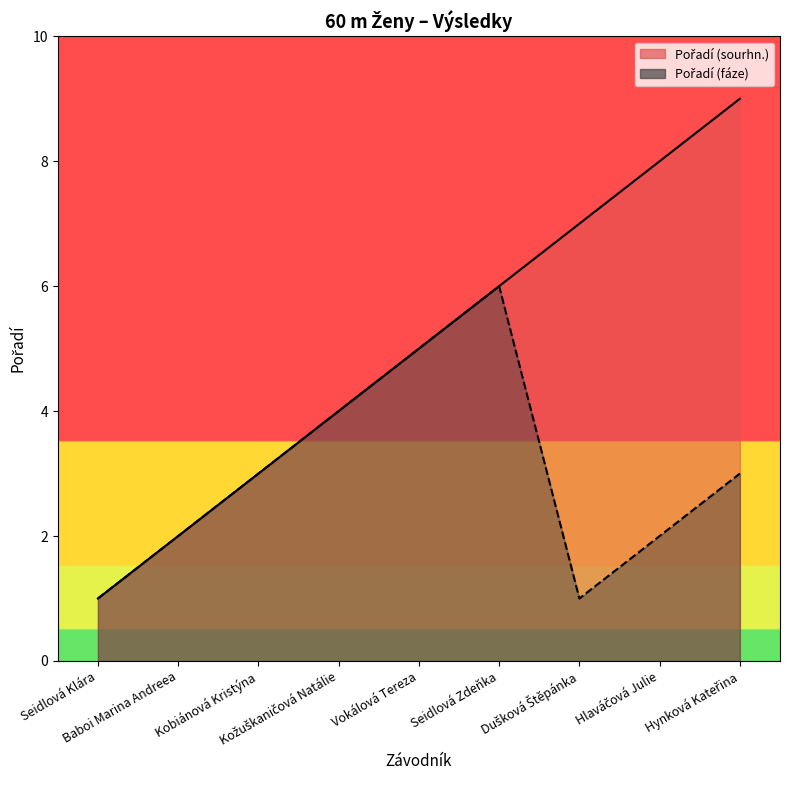

Which category has the highest value in the Pořadí (fáze) series?

Seidlová Zdeňka